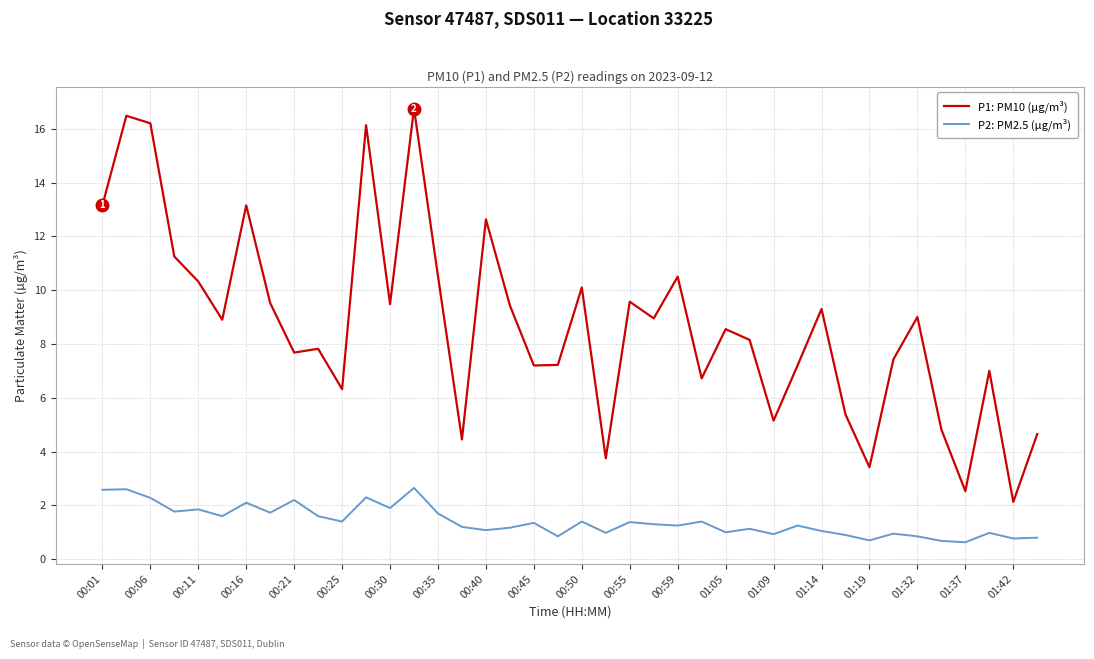

What is the lowest value of the P1: PM10 (µg/m³) series?

2.1